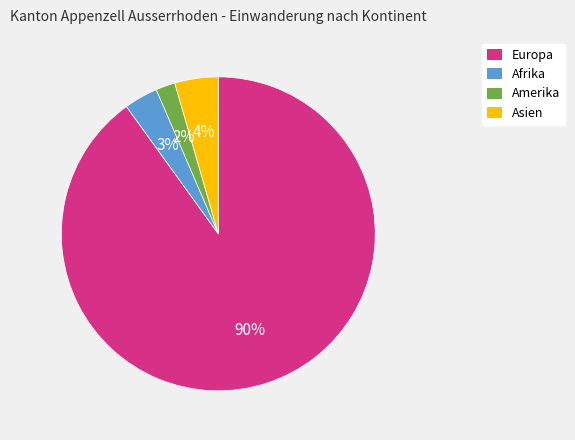

Is there any slice that represents more than half of the pie?

Yes